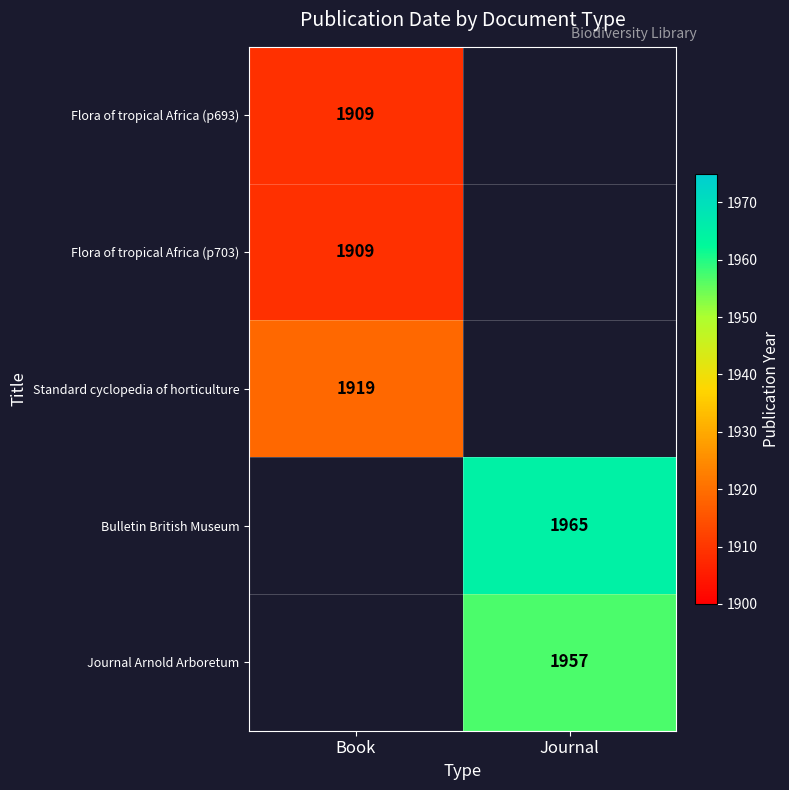

Is it true that Standard cyclopedia of horticulture equals 1919 at Book?

True